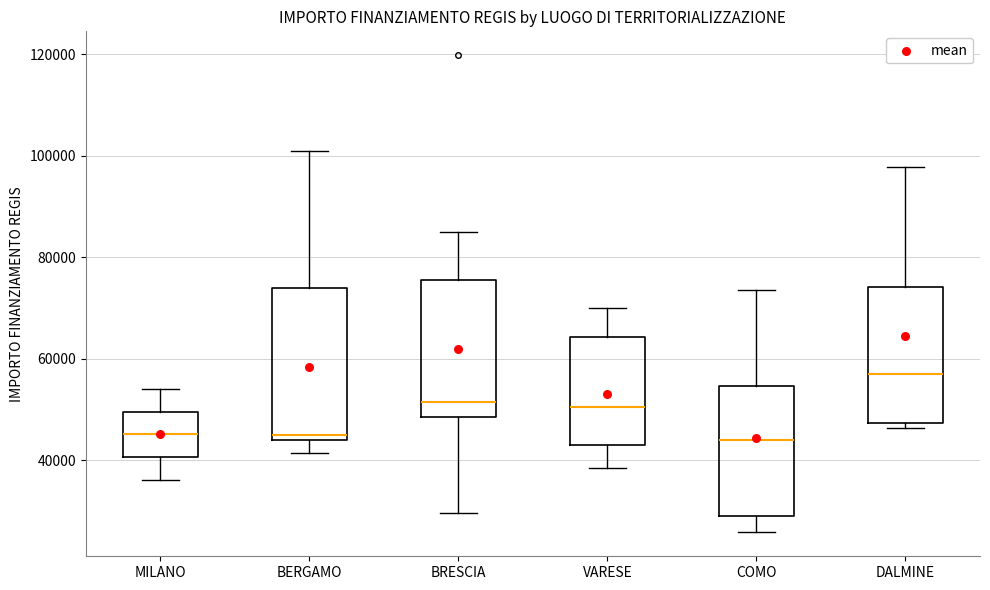

Reading left to right, transcribe this box plot: for each box, give where its median line is, the range the box spans, and where its two whiskers end, as read against the y-axis. The values are not printed on the chart, so give them approximately, as read against the axis.

MILANO: median 46000, box 40000 to 50000, whiskers 36000 to 54000
BERGAMO: median 44000 (just above the box's lower edge), box 44000 to 74000, whiskers 42000 to 100000
BRESCIA: median 52000, box 48000 to 76000, whiskers 30000 to 84000
VARESE: median 50000, box 44000 to 64000, whiskers 38000 to 70000
COMO: median 44000, box 30000 to 54000, whiskers 26000 to 74000
DALMINE: median 58000, box 48000 to 74000, whiskers 46000 to 98000